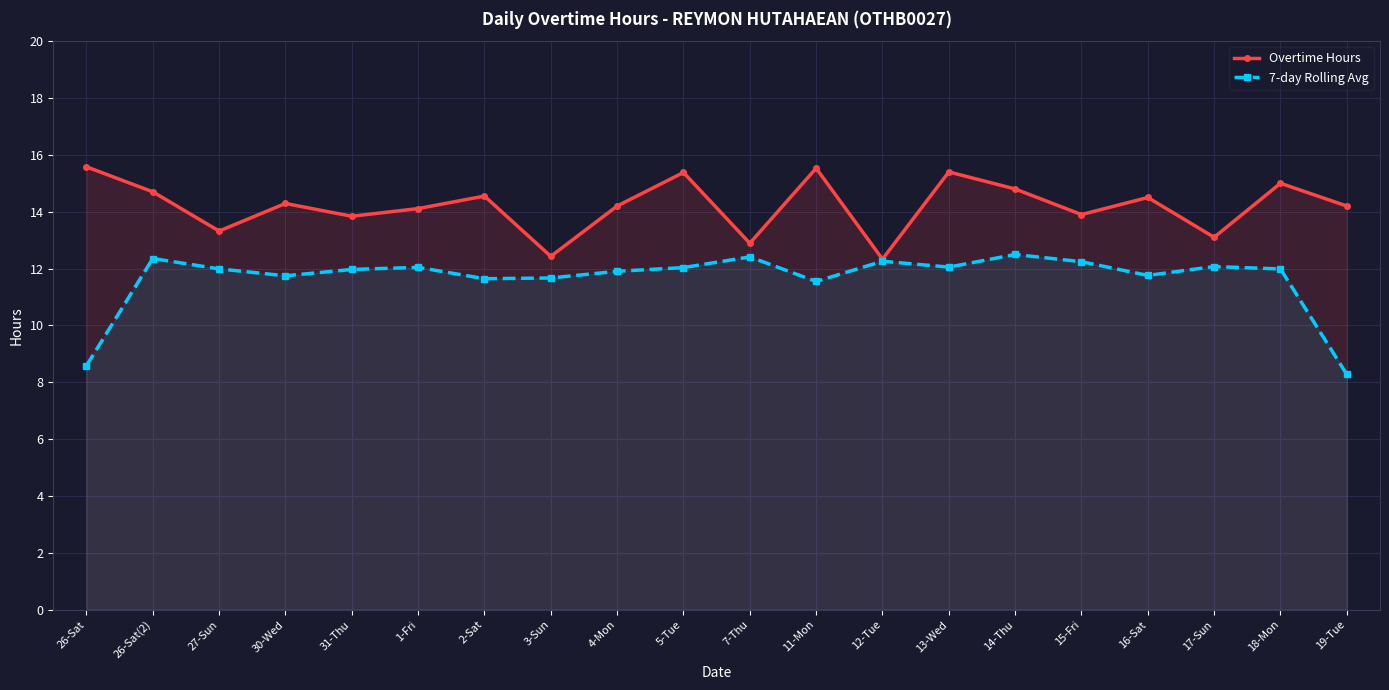

At which category is the sum across all series the highest?

13-Wed